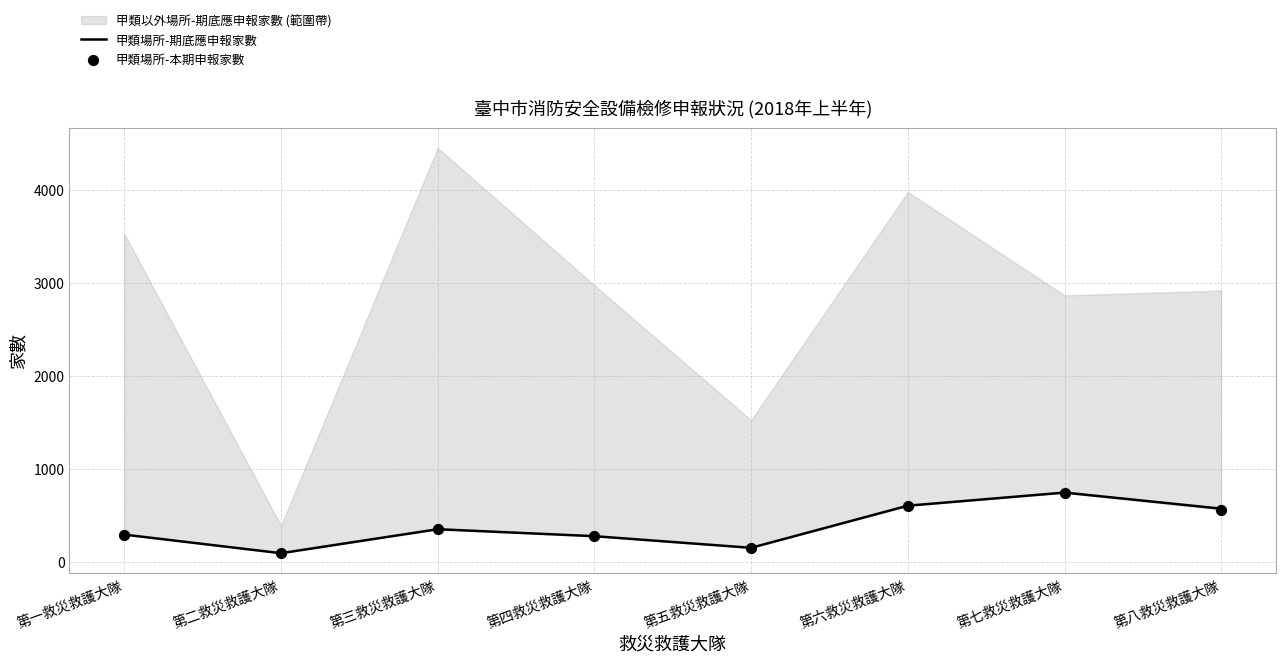

Which series contains the highest Y value?

甲類場所-期底應申報家數